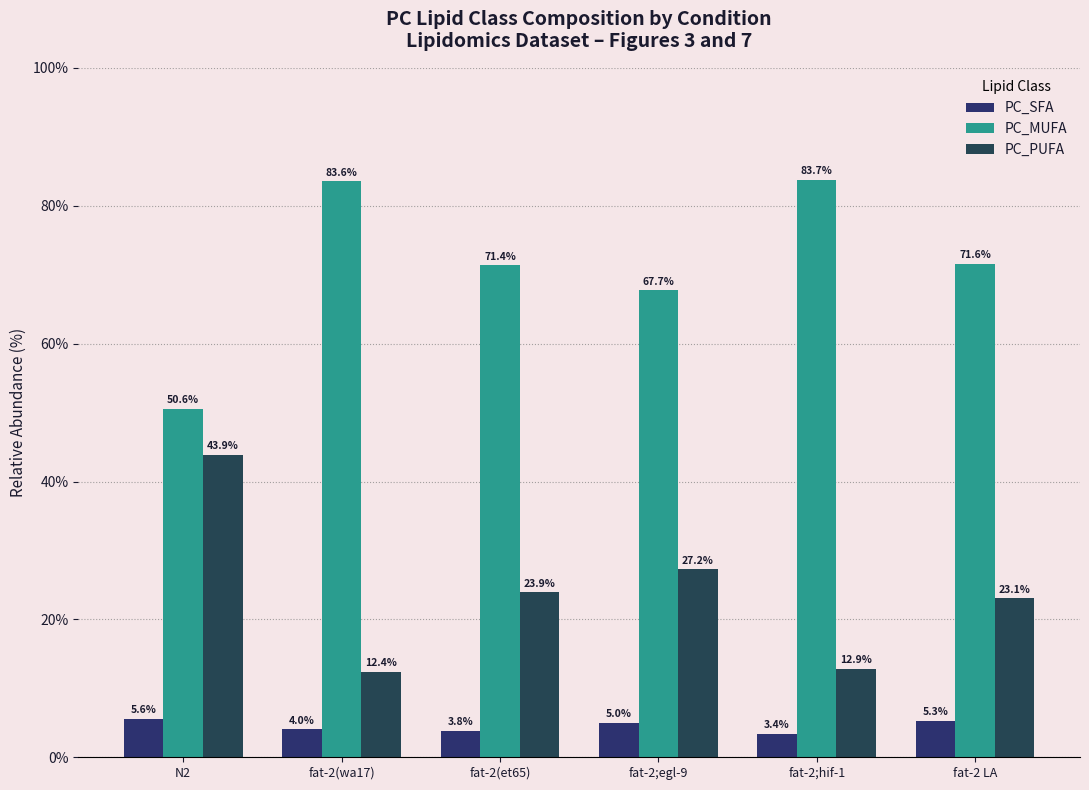

Which label corresponds to the smallest value in the chart?

fat-2;hif-1